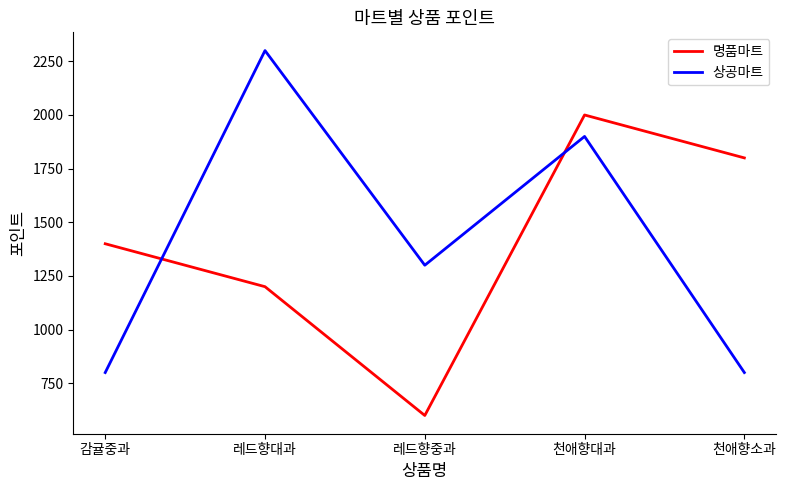

Is it true that 상공마트 equals 800 at 천애향소과?

True